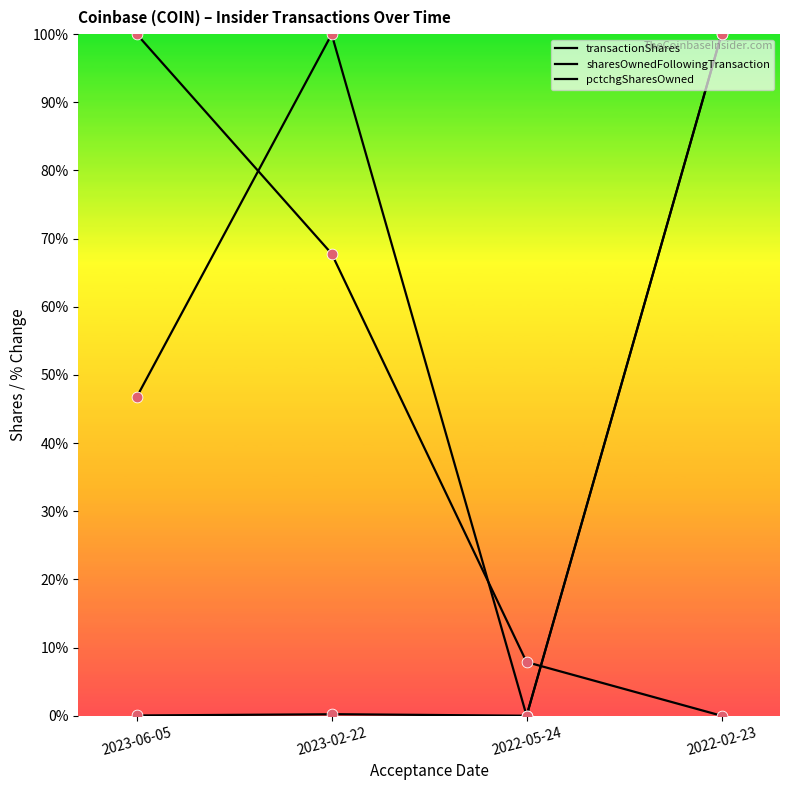

Is the value of transactionShares at 2022-02-23 greater than the value of pctchgSharesOwned at 2022-02-23?

No